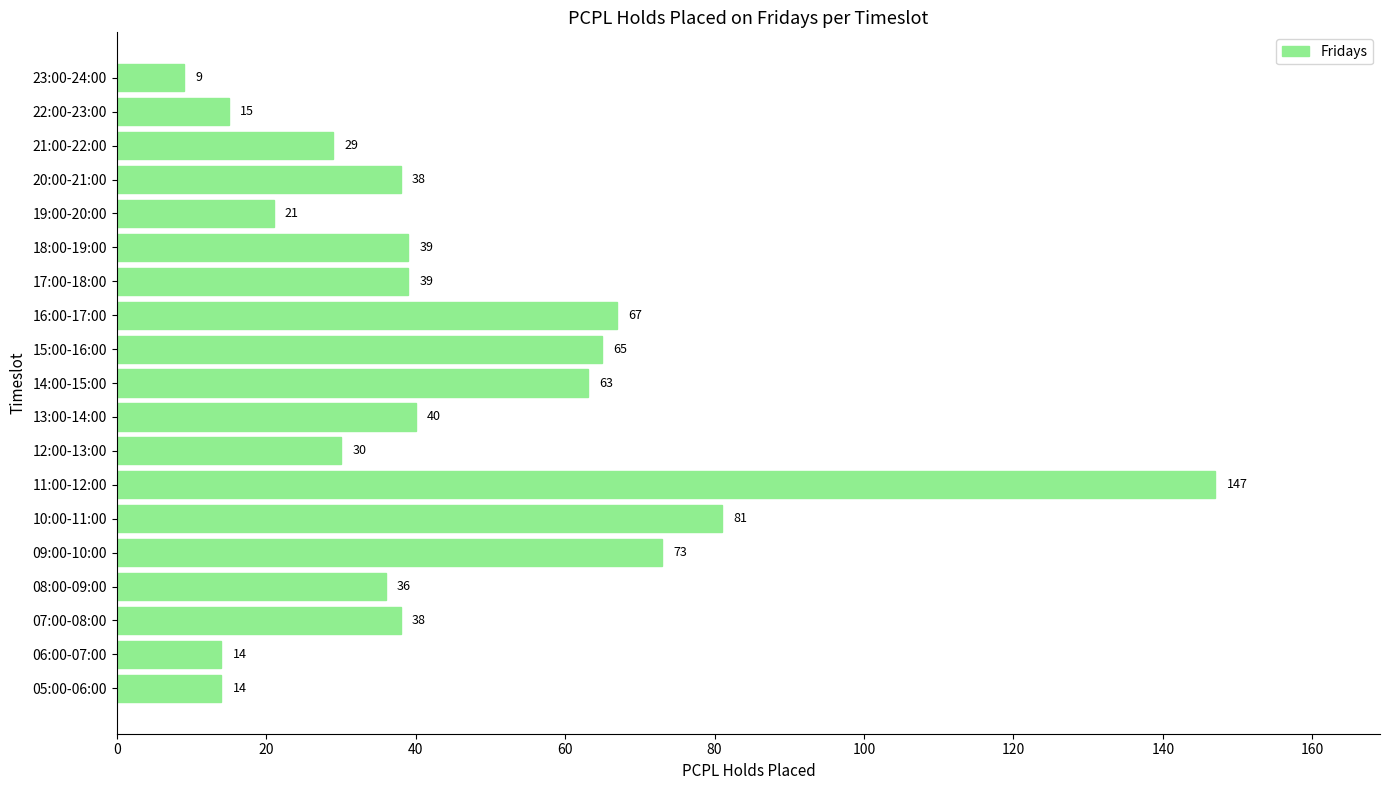

Count the number of data series in this chart.

1